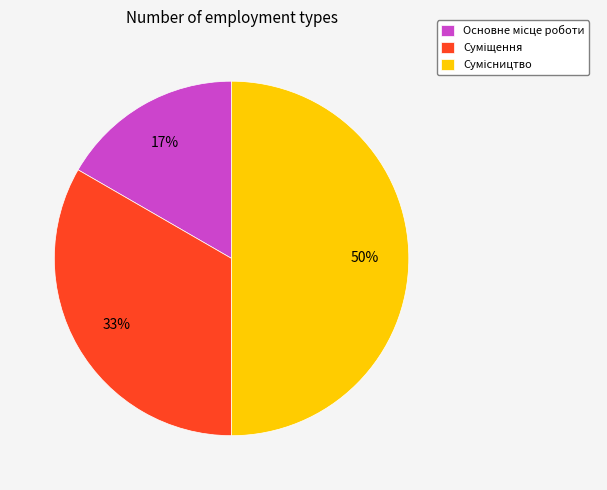

To the nearest percent, what is the average slice percentage?

33%